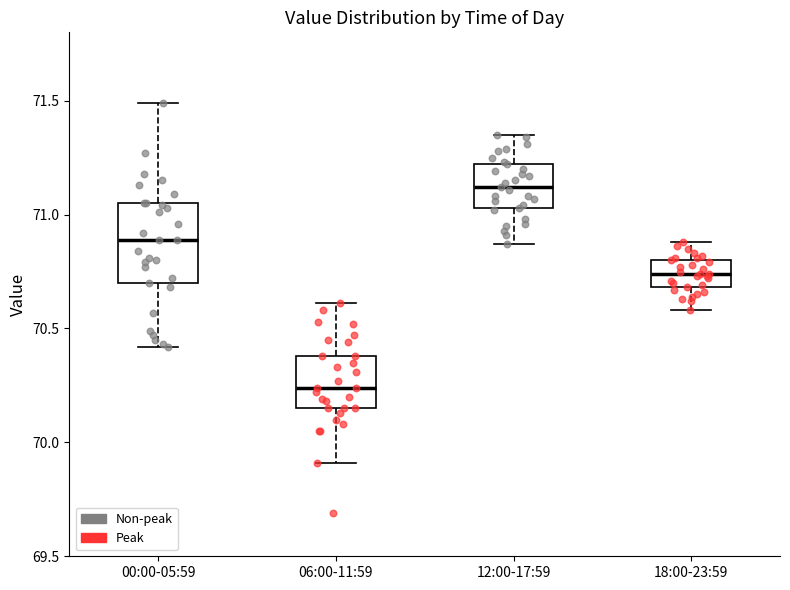

Reading left to right, read every box against the y-axis: the position of its median line, the range the box covers, and the ends of its whiskers. The values are not printed on the chart, so give them approximately, as read against the axis.

00:00-05:59: median 70.90, box 70.70 to 71.05, whiskers 70.40 to 71.50
06:00-11:59: median 70.25, box 70.15 to 70.40, whiskers 69.90 to 70.60
12:00-17:59: median 71.10, box 71.05 to 71.20, whiskers 70.85 to 71.35
18:00-23:59: median 70.75, box 70.70 to 70.80, whiskers 70.60 to 70.90